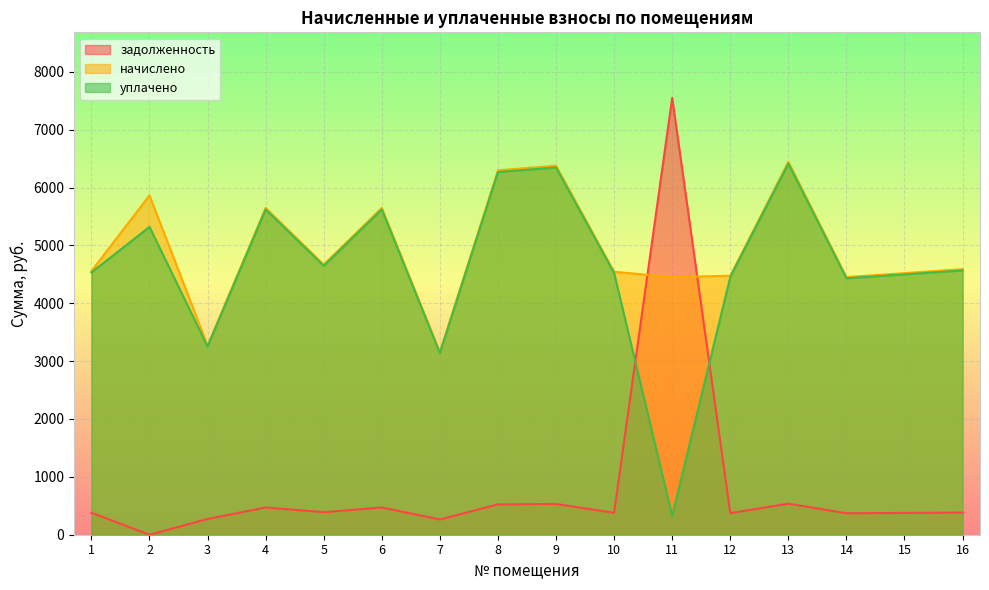

Which category has the lowest value in the уплачено series?

11